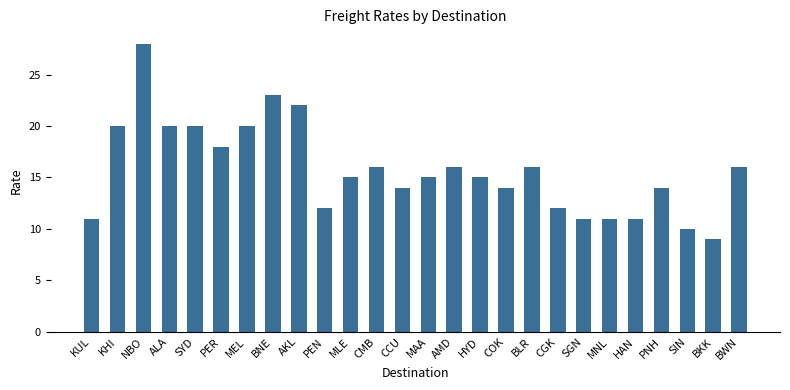

What is the value of the 10th bar from the left?

12